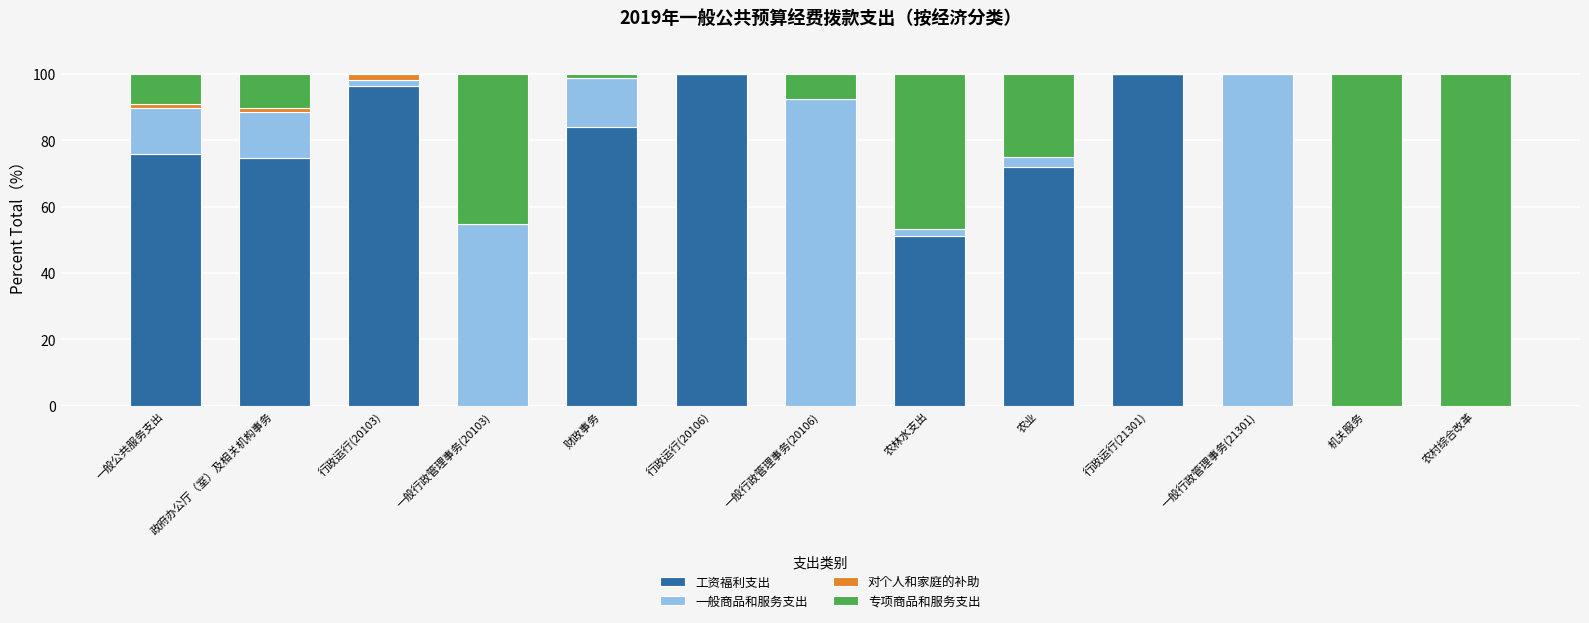

True or false: 工资福利支出 has a value of 99.9 at 一般公共服务支出.

False